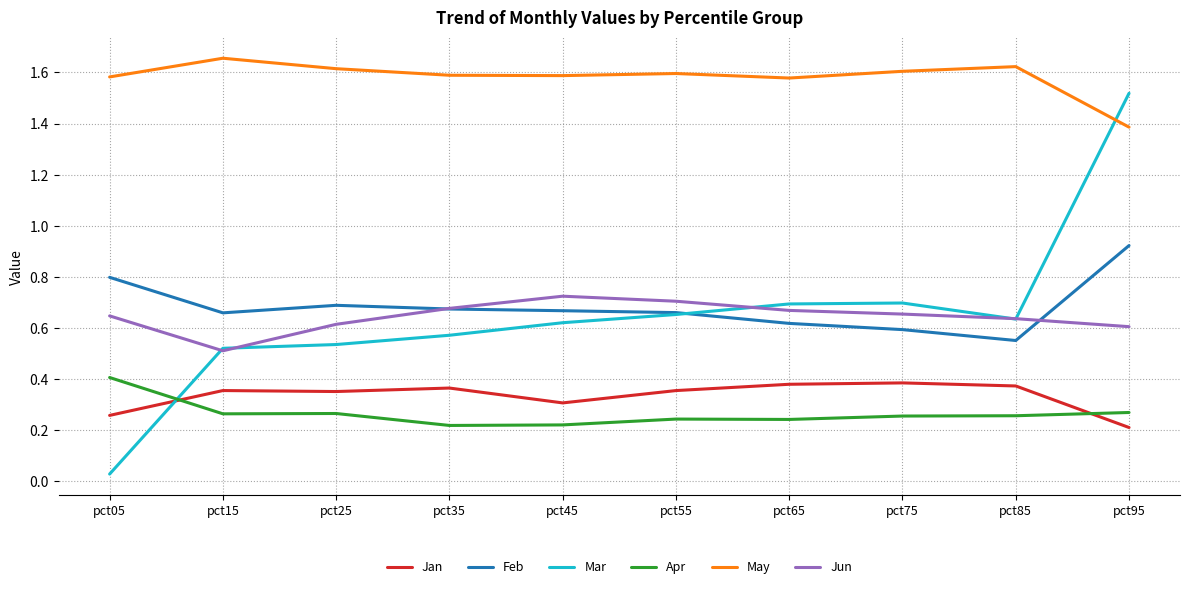

Which label corresponds to the smallest value in the chart?

pct05